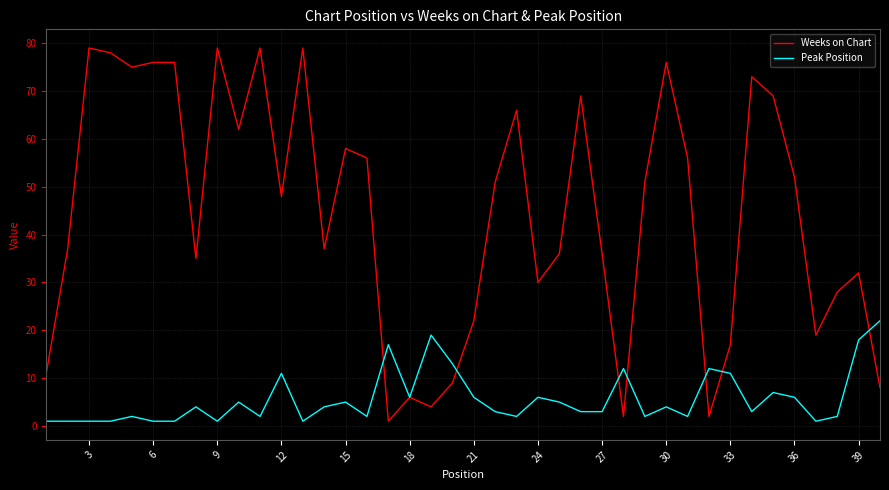

List the series in order of their overall mean, lowest first.

Peak Position, Weeks on Chart